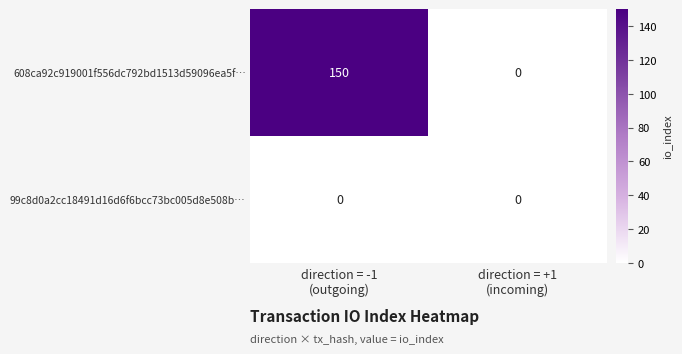

Reading left to right, transcribe all the data shown in this chart.

608ca92c919001f556dc792bd1513d59096ea5f…: 150	0
99c8d0a2cc18491d16d6f6bcc73bc005d8e508b…: 0	0